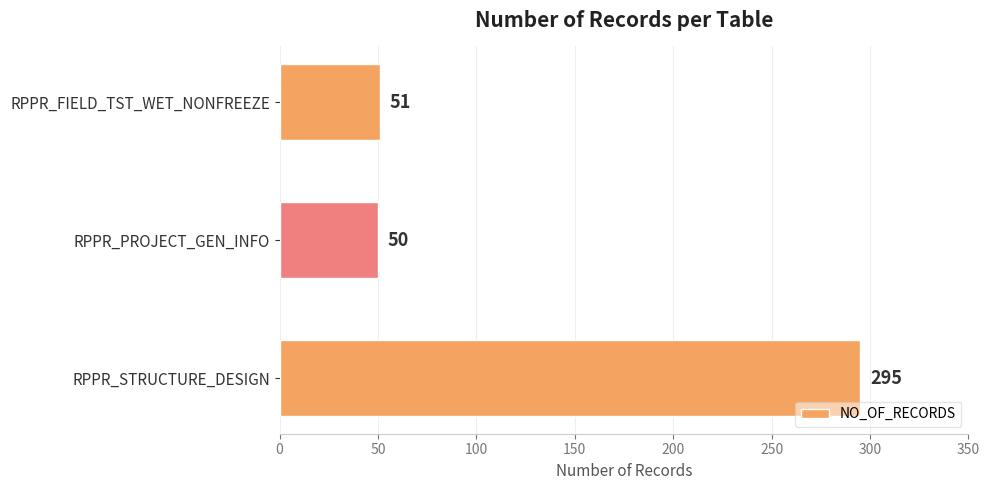

What is the maximum value shown in the chart?

295